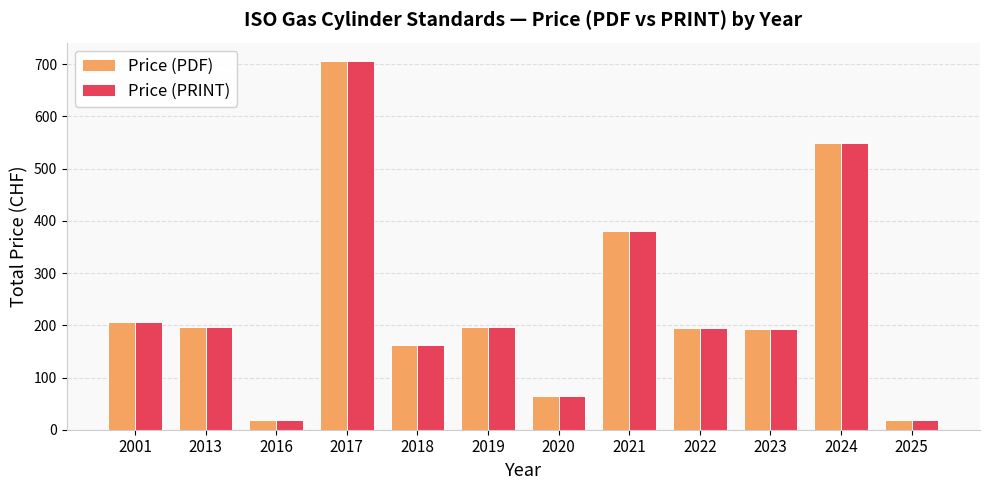

Read the Price (PDF) value at 2022.

195